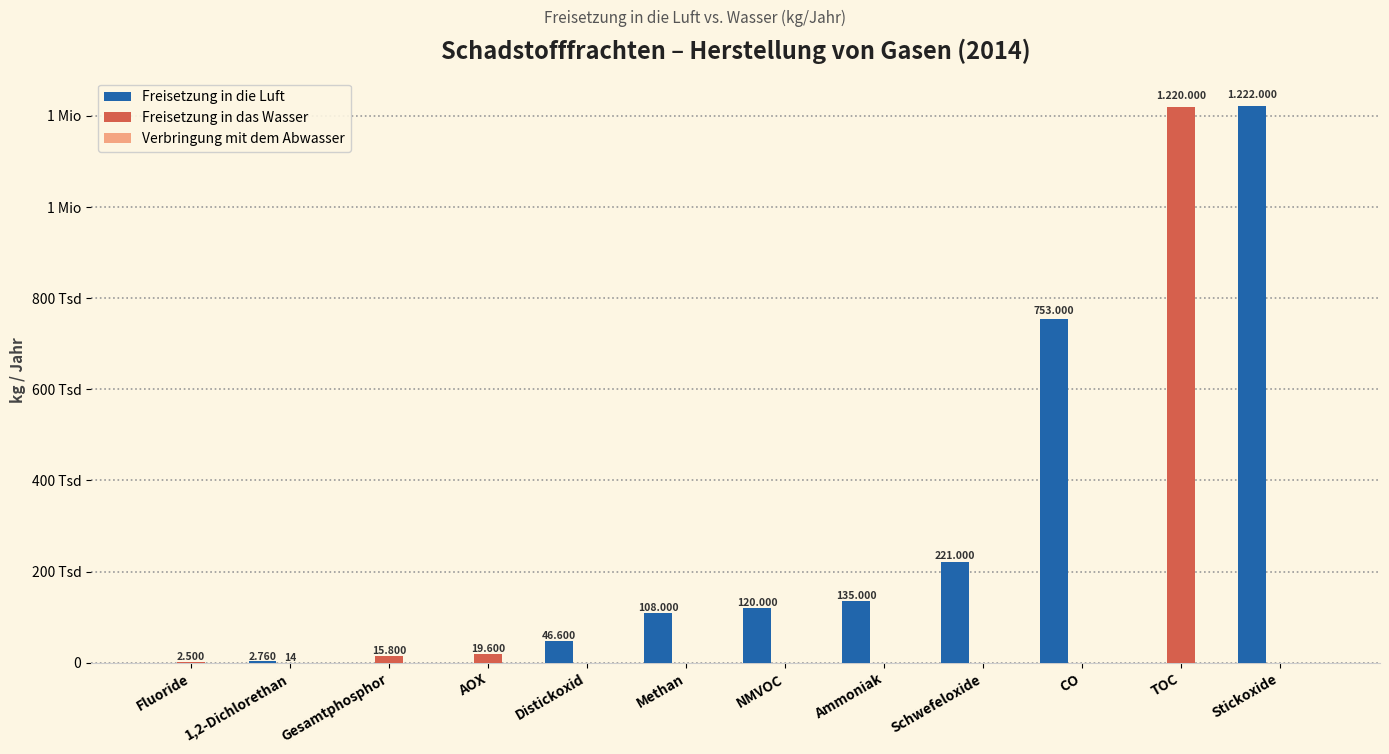

Rank the categories by Freisetzung in das Wasser value from highest to lowest.

TOC, AOX, Gesamtphosphor, Fluoride, 1,2-Dichlorethan, Distickoxid, Methan, NMVOC, Ammoniak, Schwefeloxide, CO, Stickoxide